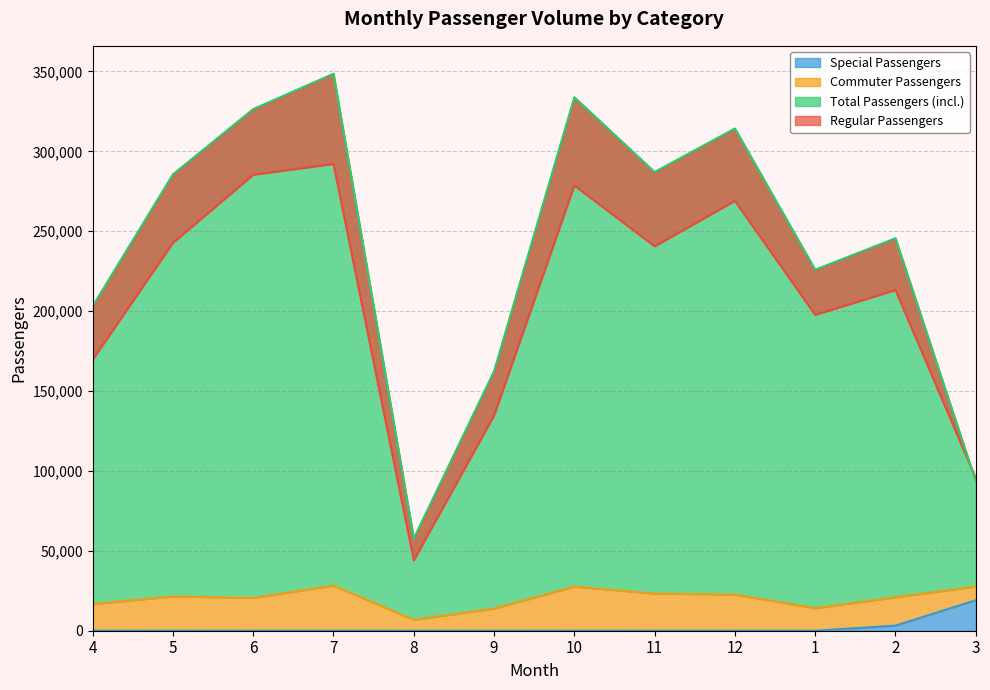

Between 5 and 7, which series saw the biggest shift?

Total Passengers (incl.)